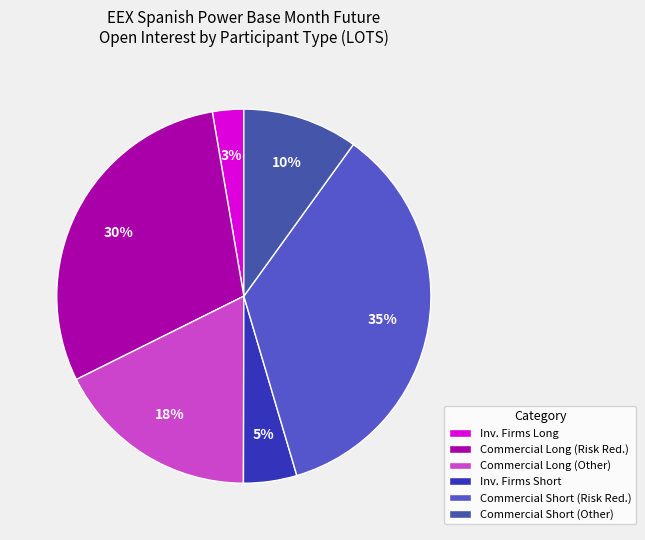

How many segments does this pie chart have?

6